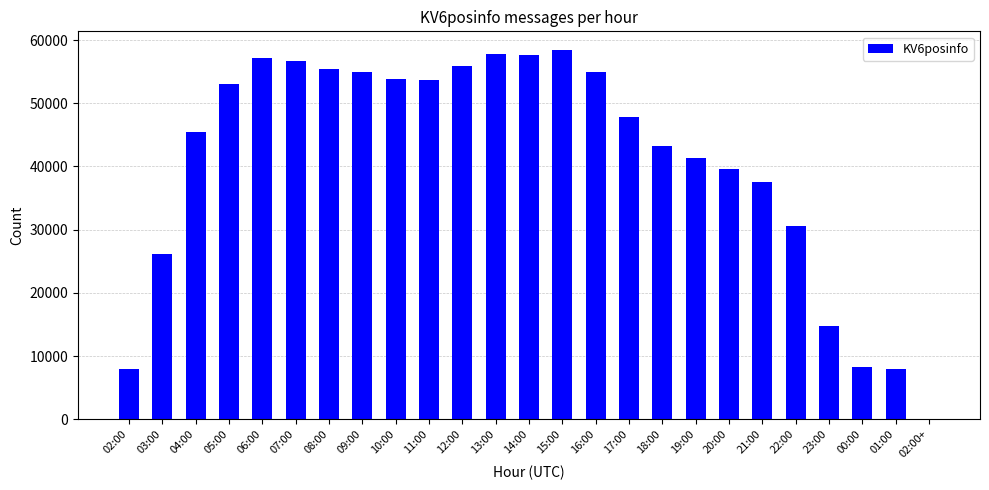

What is the ratio of the value at 21:00 to the value at 11:00?

0.7